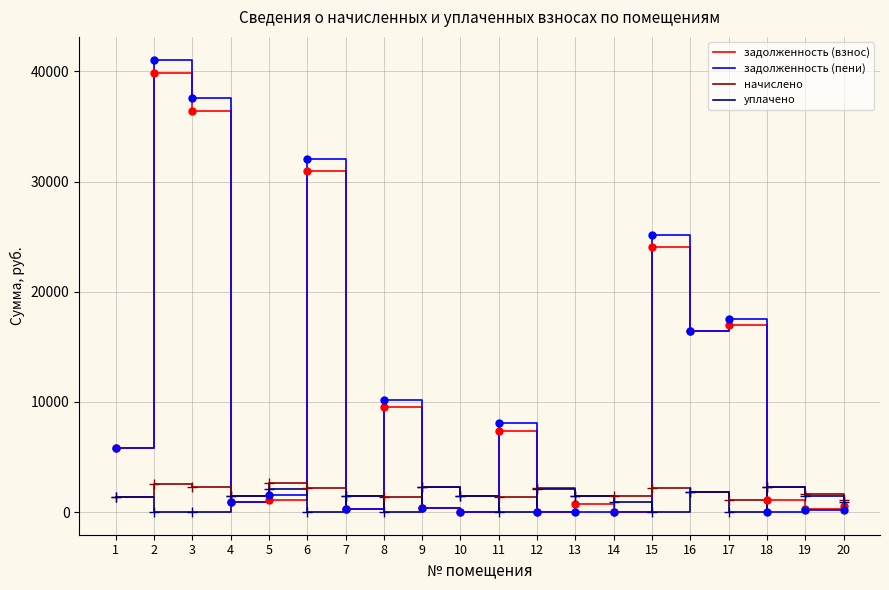

What is the total value across all series at 11?

16784.0